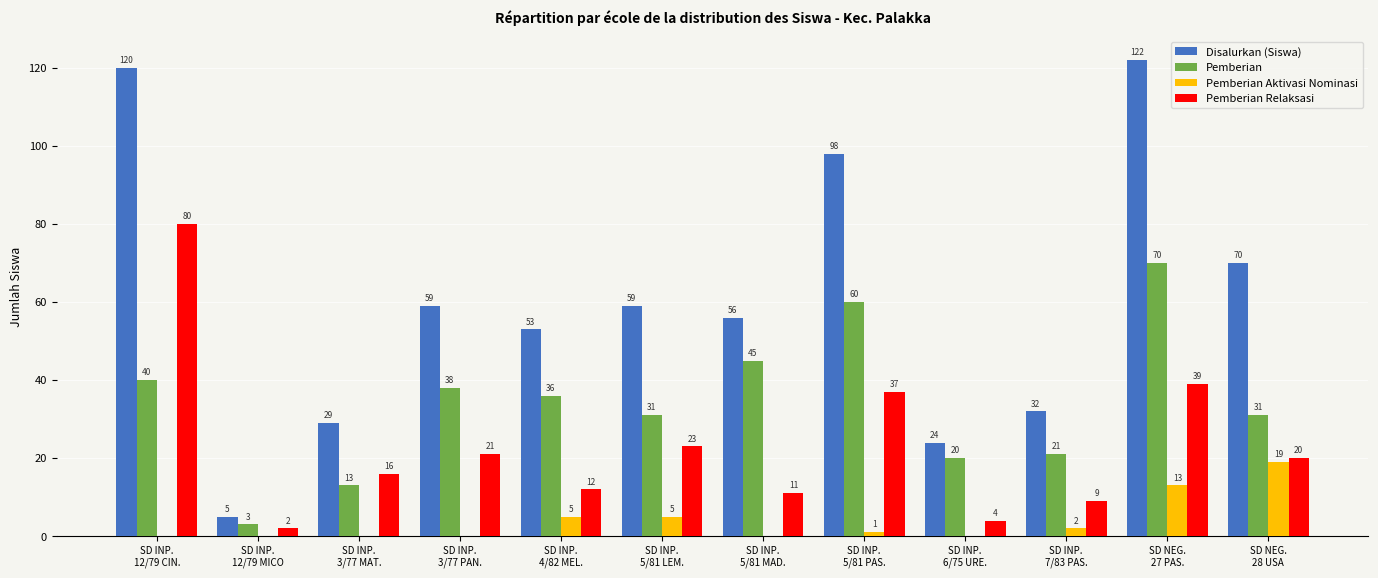

At which category is the sum across all series the highest?

SD NEG.
27 PAS.